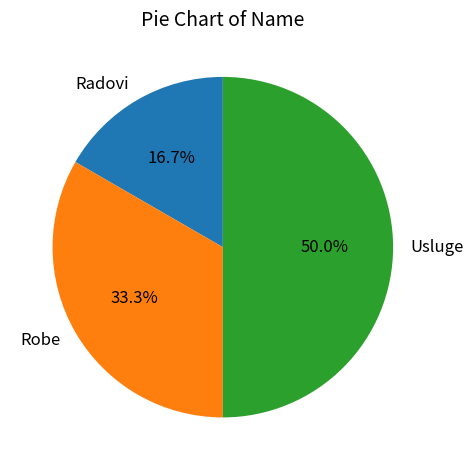

To the nearest percent, what percentage of the pie is Robe?

33%